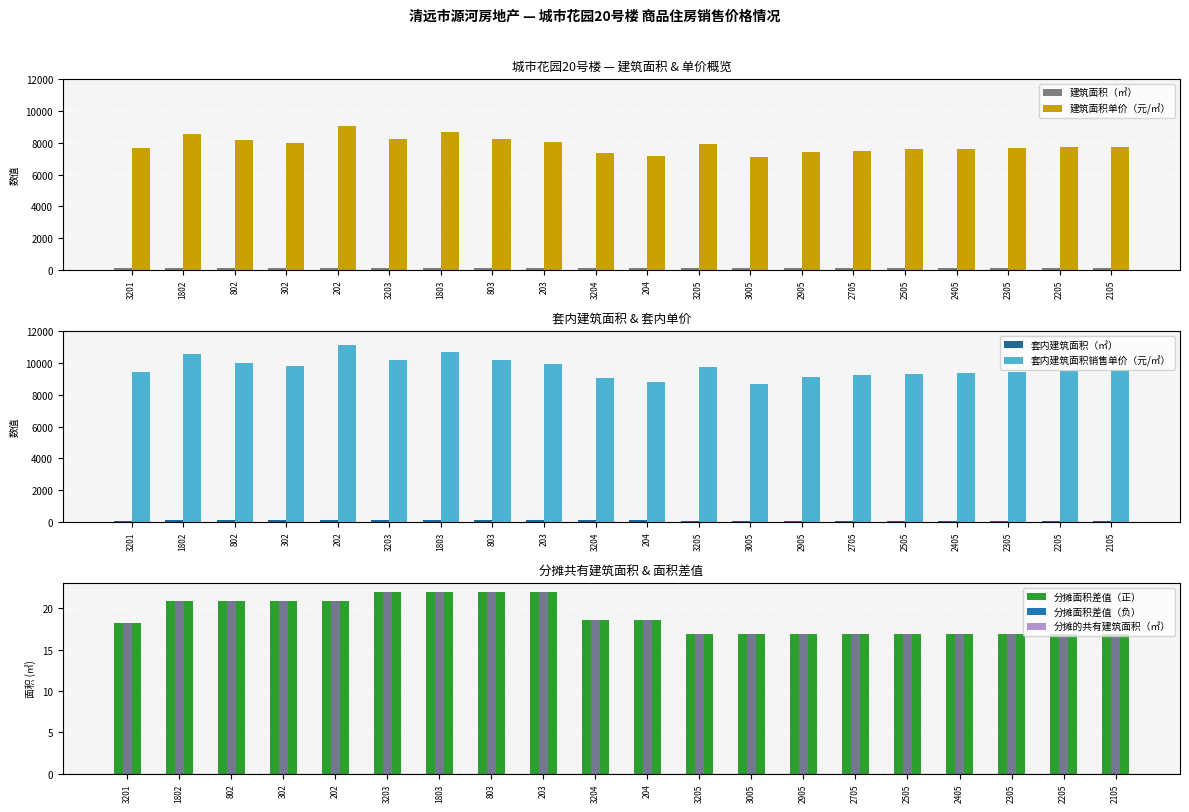

Rank the series at 2205 from highest to lowest value.

套内建筑面积销售单价（元/㎡）, 建筑面积单价（元/㎡）, 建筑面积（㎡）, 套内建筑面积（㎡）, 分摊面积差值（正）, 分摊的共有建筑面积（㎡）